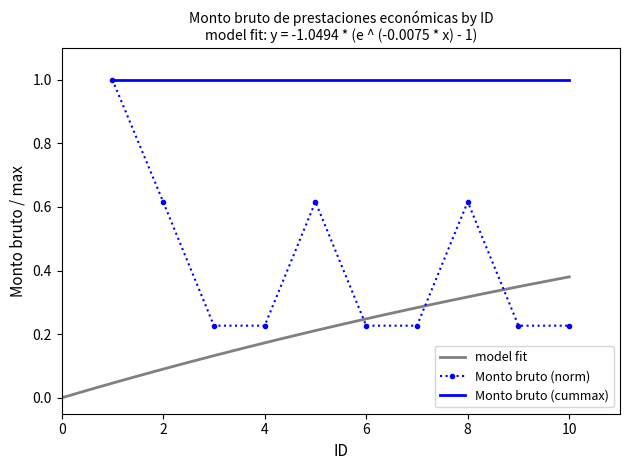

What is the value of the 7th point from the left?

0.2